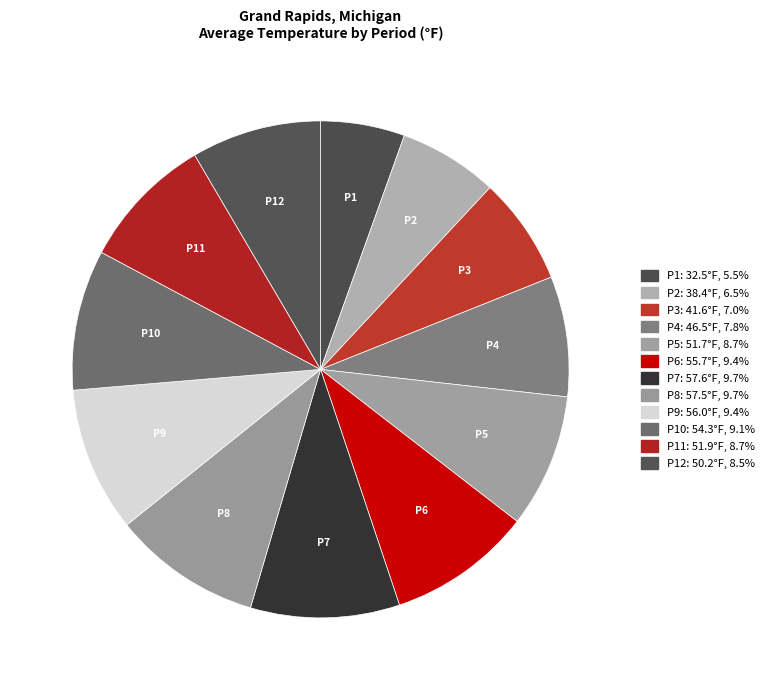

Which slice is the smallest?

P1